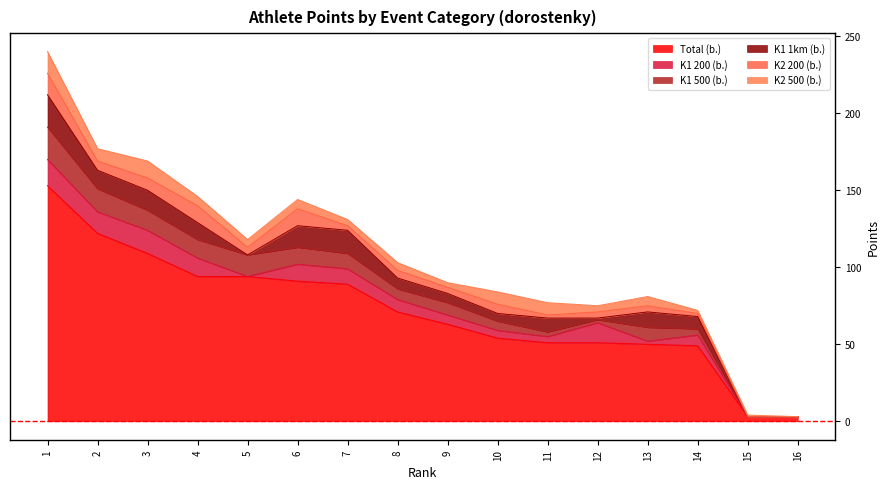

What is the spread (max minus min) of values at 9?

60